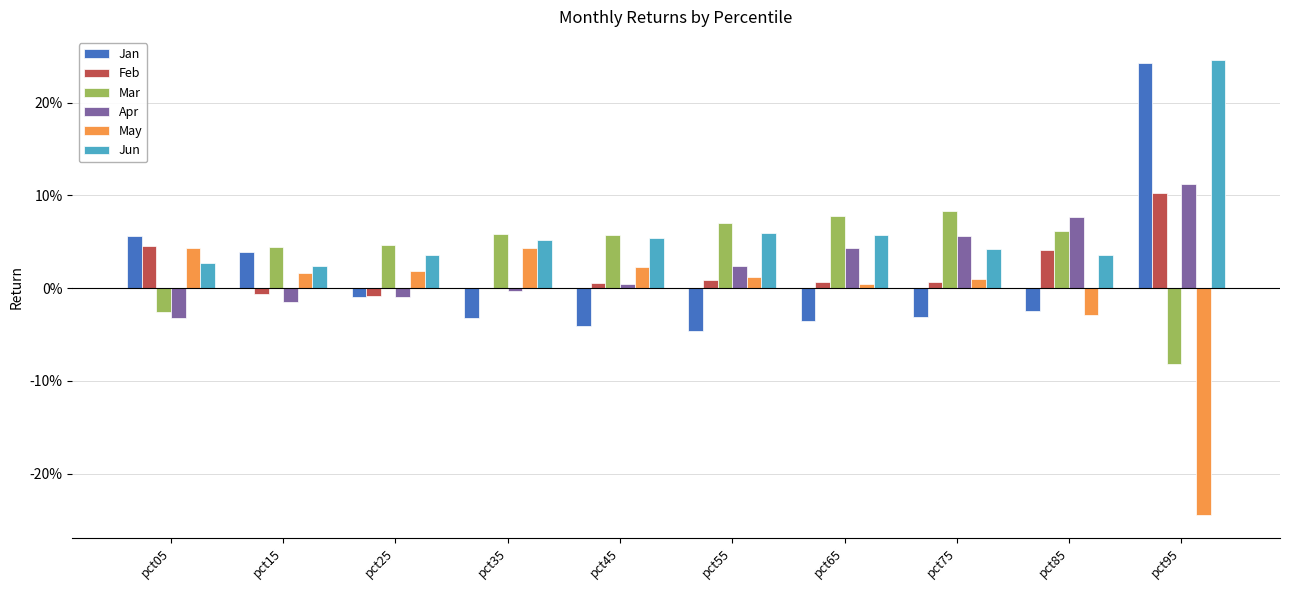

Are the bars horizontal?

No